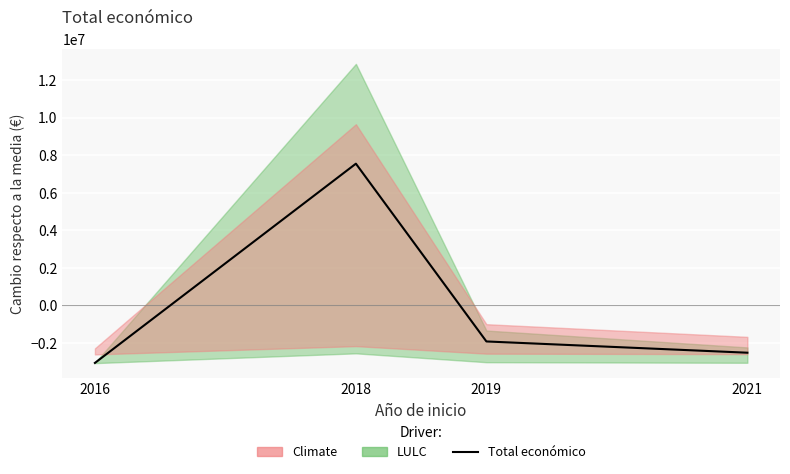

List the labels in order of value, largest first.

2018, 2019, 2021, 2016